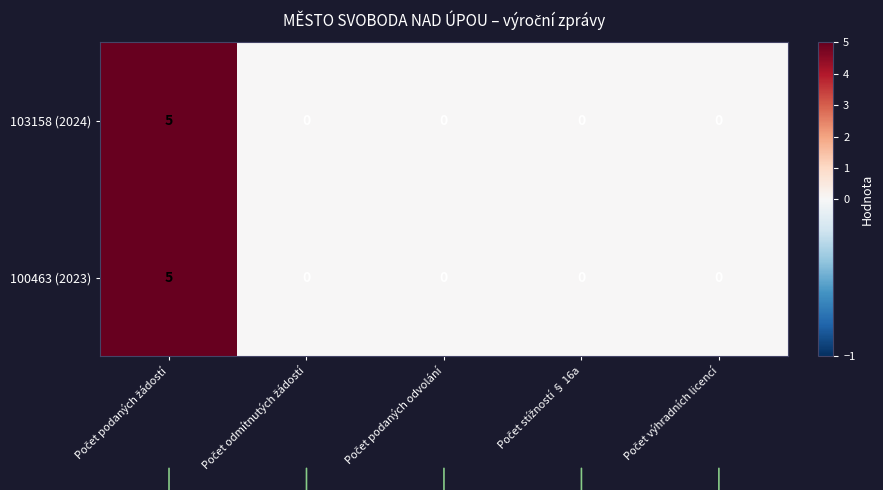

What is the sum of all 100463 (2023) values?

5